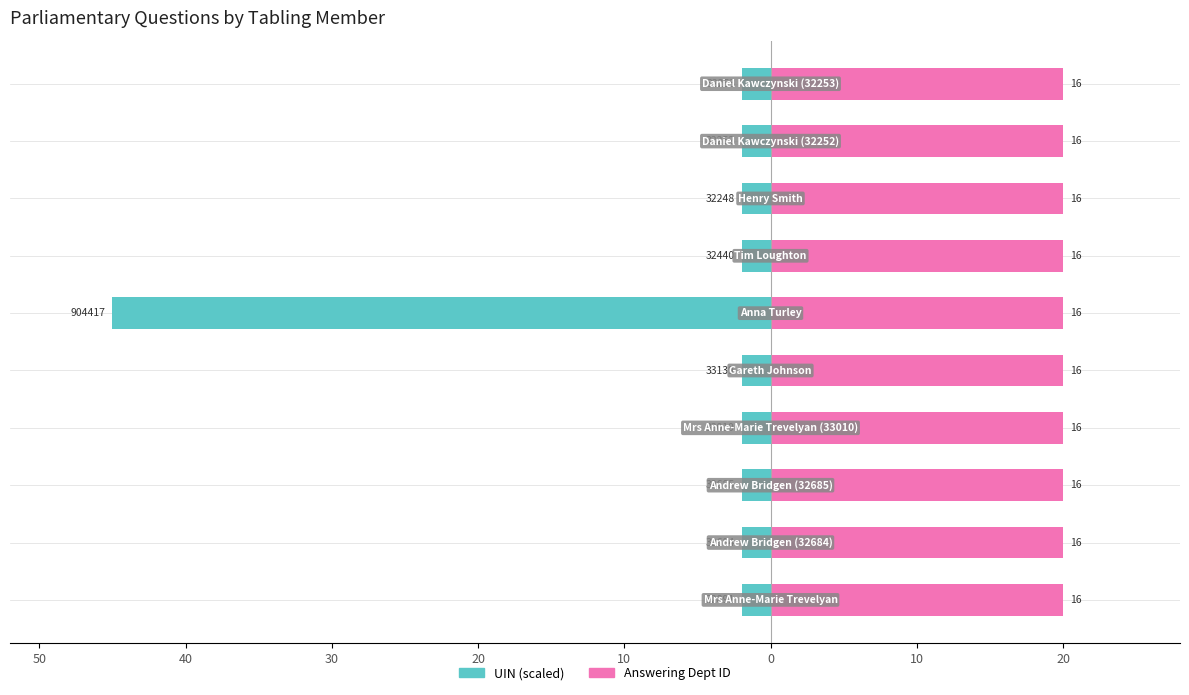

Which series has the widest spread of values?

UIN (scaled)